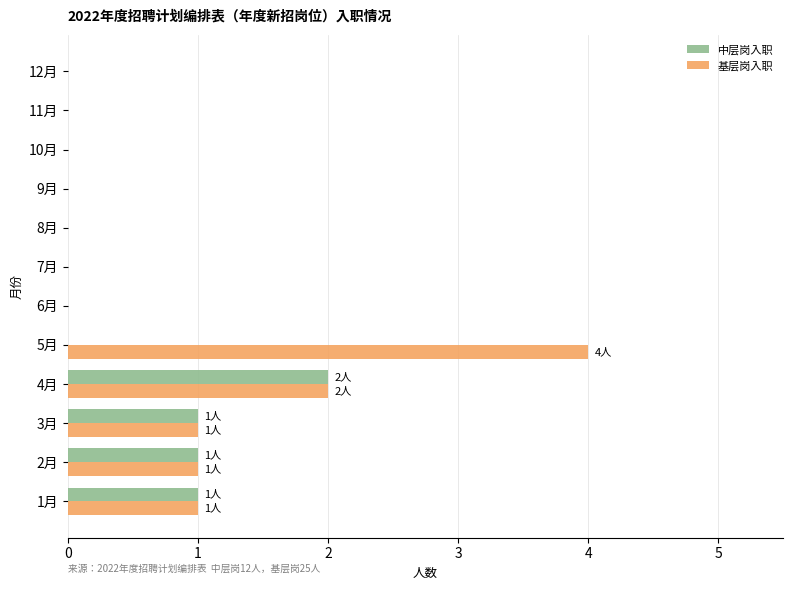

What is the maximum value for 基层岗入职?

4